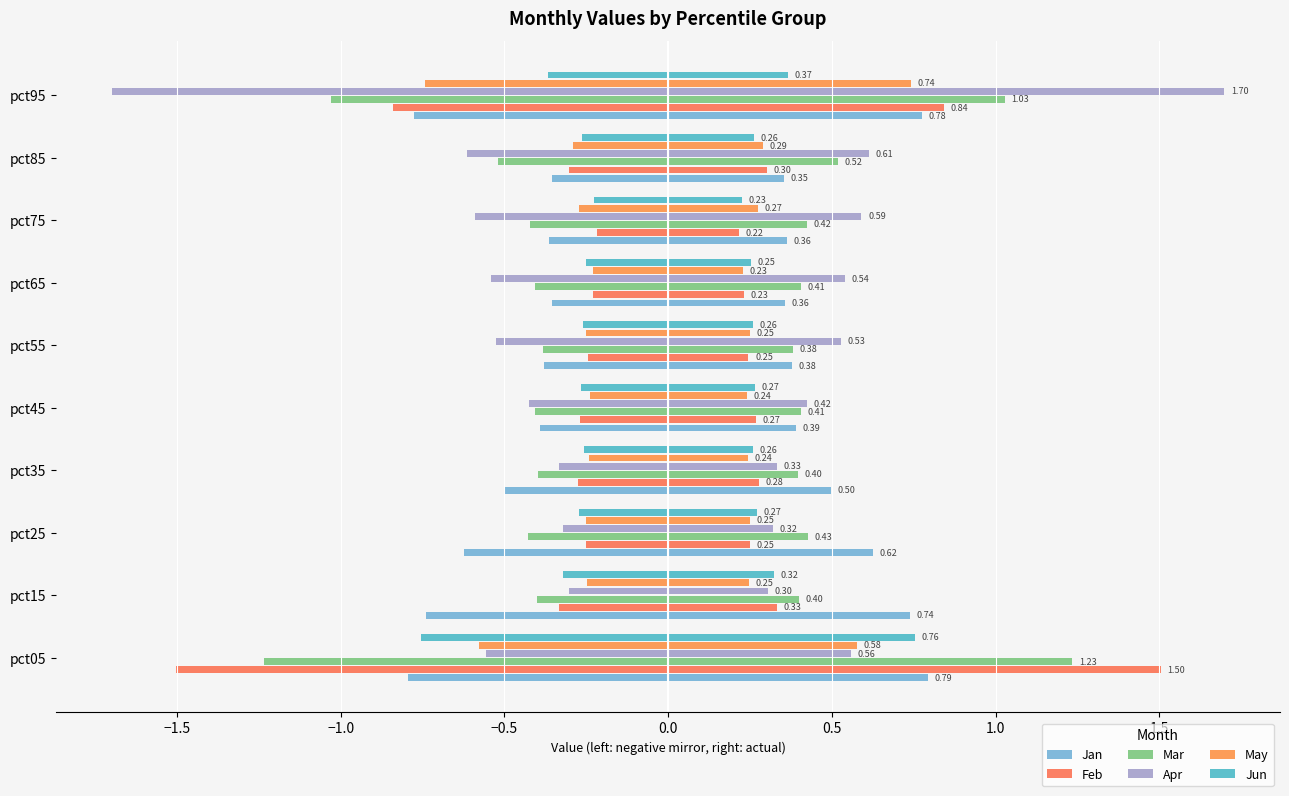

Is the value of Jun at pct05 greater than the value of May at pct75?

No